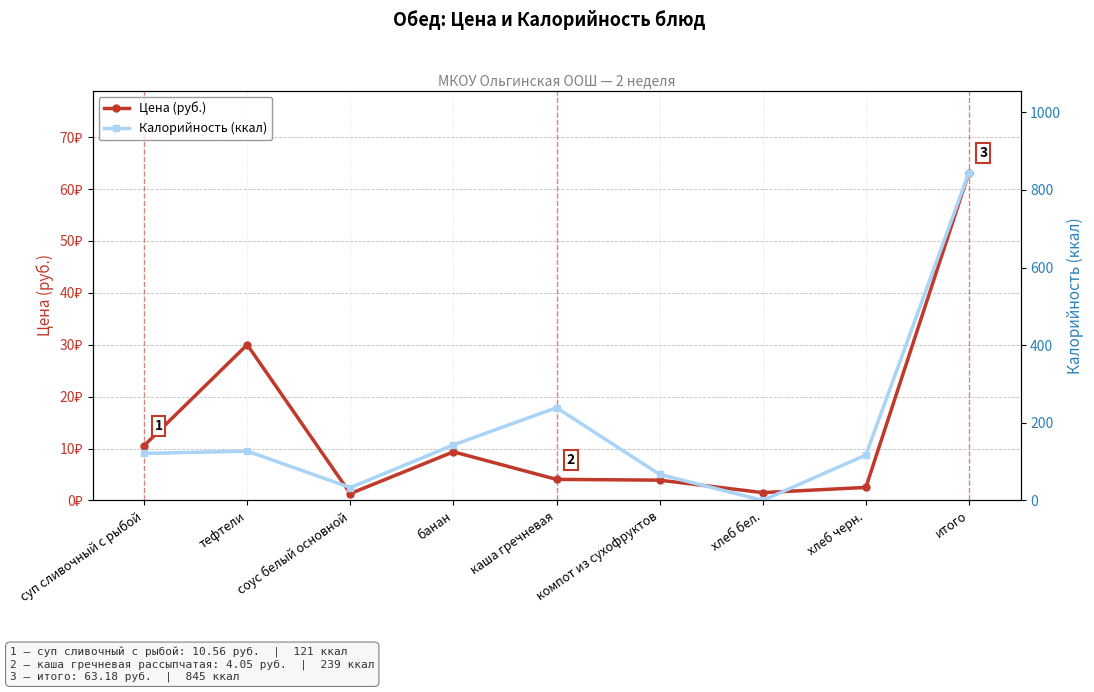

Which series has the largest total across all categories?

Калорийность (ккал)